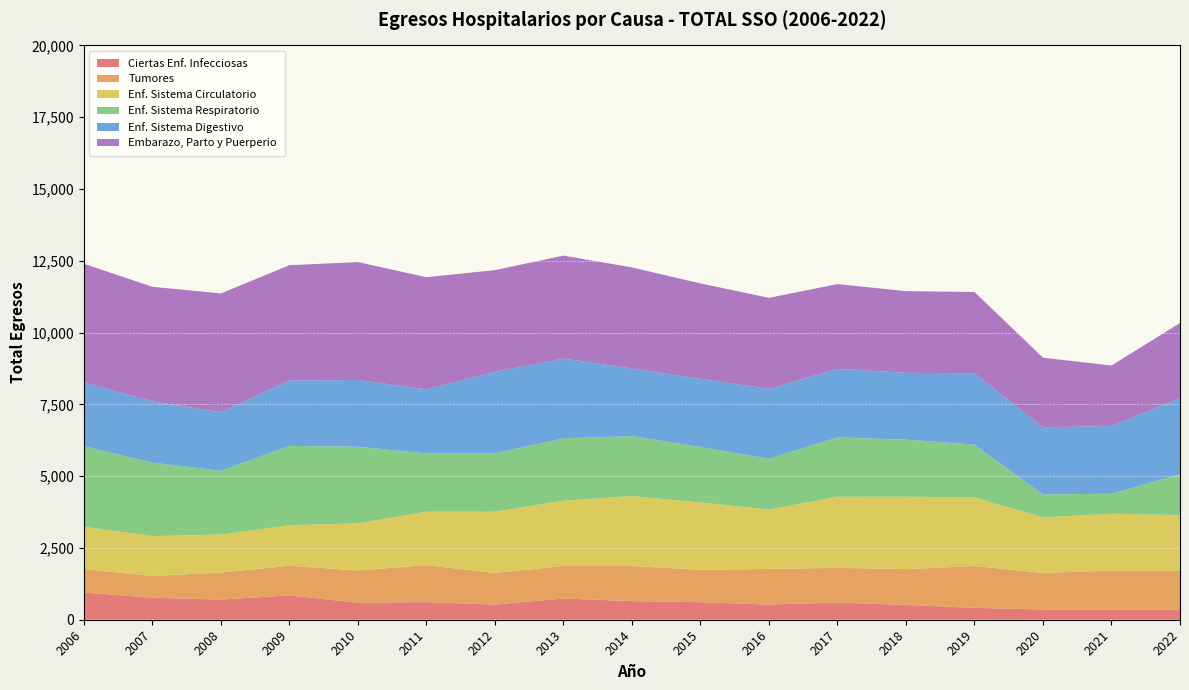

Reading left to right, list all the values displayed in this chart.

Ciertas Enf. Infecciosas: 2006=950	2007=765	2008=704	2009=847	2010=593	2011=614	2012=529	2013=740	2014=648	2015=613	2016=528	2017=600	2018=515	2019=414	2020=357	2021=354	2022=345
Tumores: 2006=811	2007=759	2008=939	2009=1030	2010=1123	2011=1283	2012=1100	2013=1132	2014=1222	2015=1129	2016=1240	2017=1206	2018=1248	2019=1455	2020=1274	2021=1354	2022=1357
Enf. Sistema Circulatorio: 2006=1475	2007=1389	2008=1324	2009=1414	2010=1640	2011=1869	2012=2134	2013=2275	2014=2435	2015=2340	2016=2068	2017=2477	2018=2521	2019=2390	2020=1932	2021=1985	2022=1941
Enf. Sistema Respiratorio: 2006=2807	2007=2558	2008=2219	2009=2763	2010=2669	2011=2026	2012=2035	2013=2171	2014=2091	2015=1935	2016=1772	2017=2065	2018=1989	2019=1837	2020=797	2021=697	2022=1425
Enf. Sistema Digestivo: 2006=2213	2007=2134	2008=2036	2009=2276	2010=2323	2011=2229	2012=2835	2013=2775	2014=2351	2015=2372	2016=2430	2017=2388	2018=2324	2019=2487	2020=2341	2021=2356	2022=2649
Embarazo, Parto y Puerperio: 2006=4140	2007=3989	2008=4141	2009=4016	2010=4106	2011=3907	2012=3541	2013=3587	2014=3522	2015=3322	2016=3172	2017=2952	2018=2845	2019=2830	2020=2423	2021=2107	2022=2616